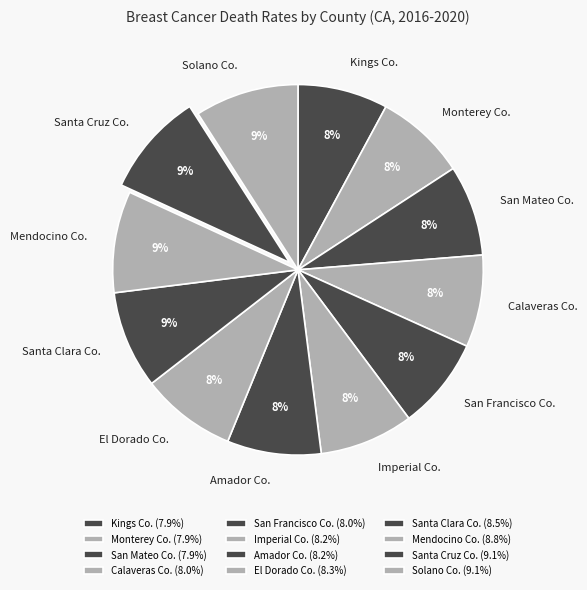

Does San Mateo Co. account for over 50% of the chart?

No